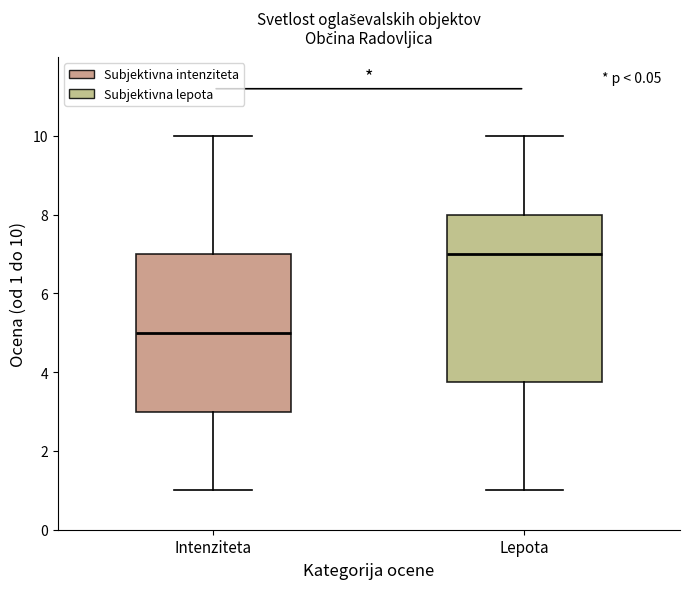

Which box is the tallest, from its lower edge to its upper edge?

Lepota